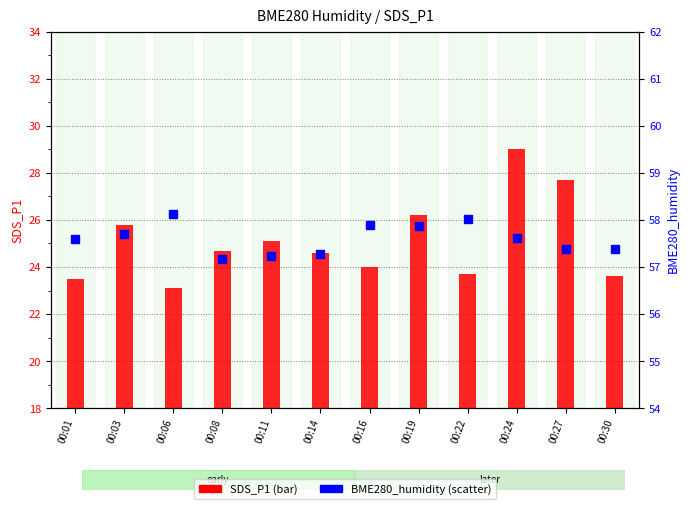

What are all the series names shown in the legend?

SDS_P1, BME280_humidity